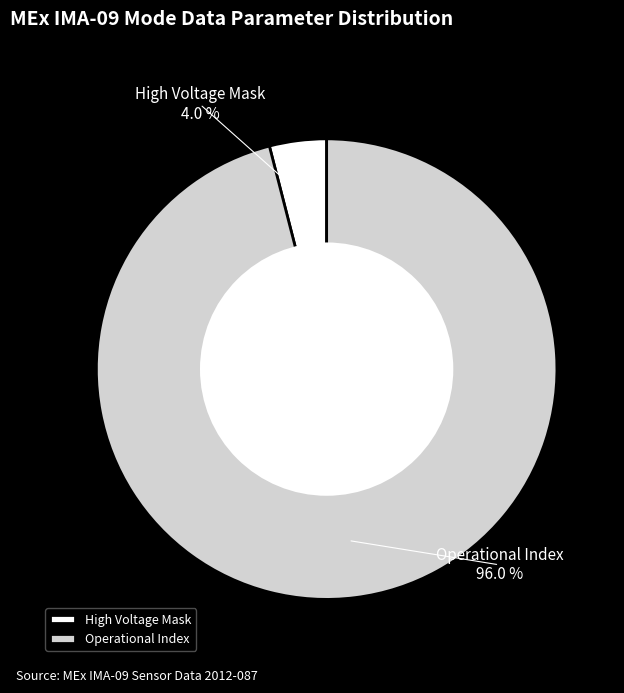

Does any single category account for the majority?

Yes